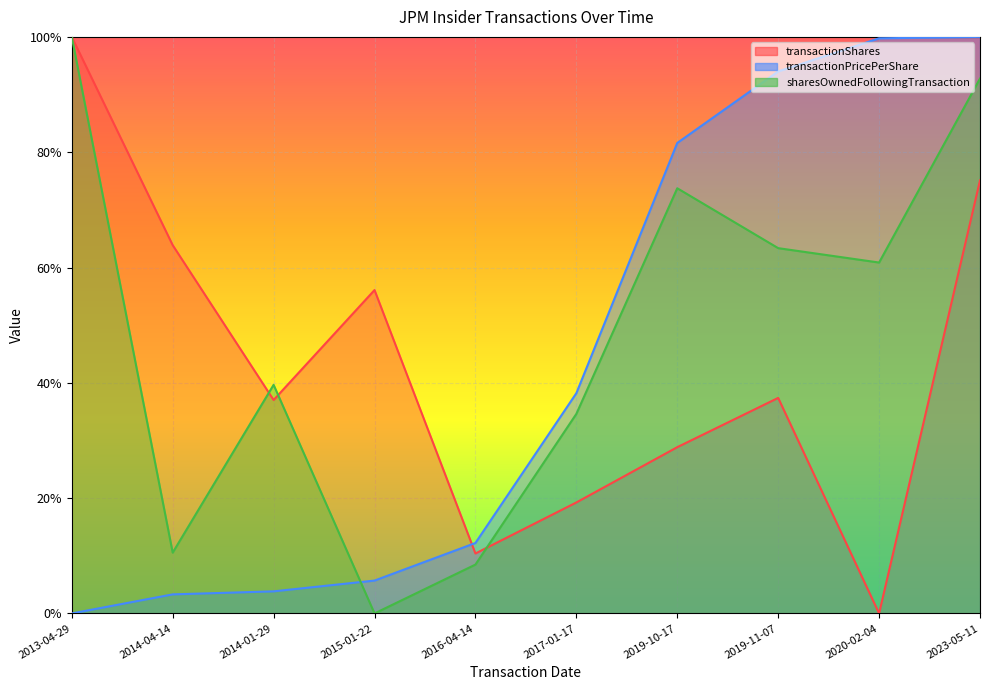

How many transactionShares values are between 0 and 1?

10